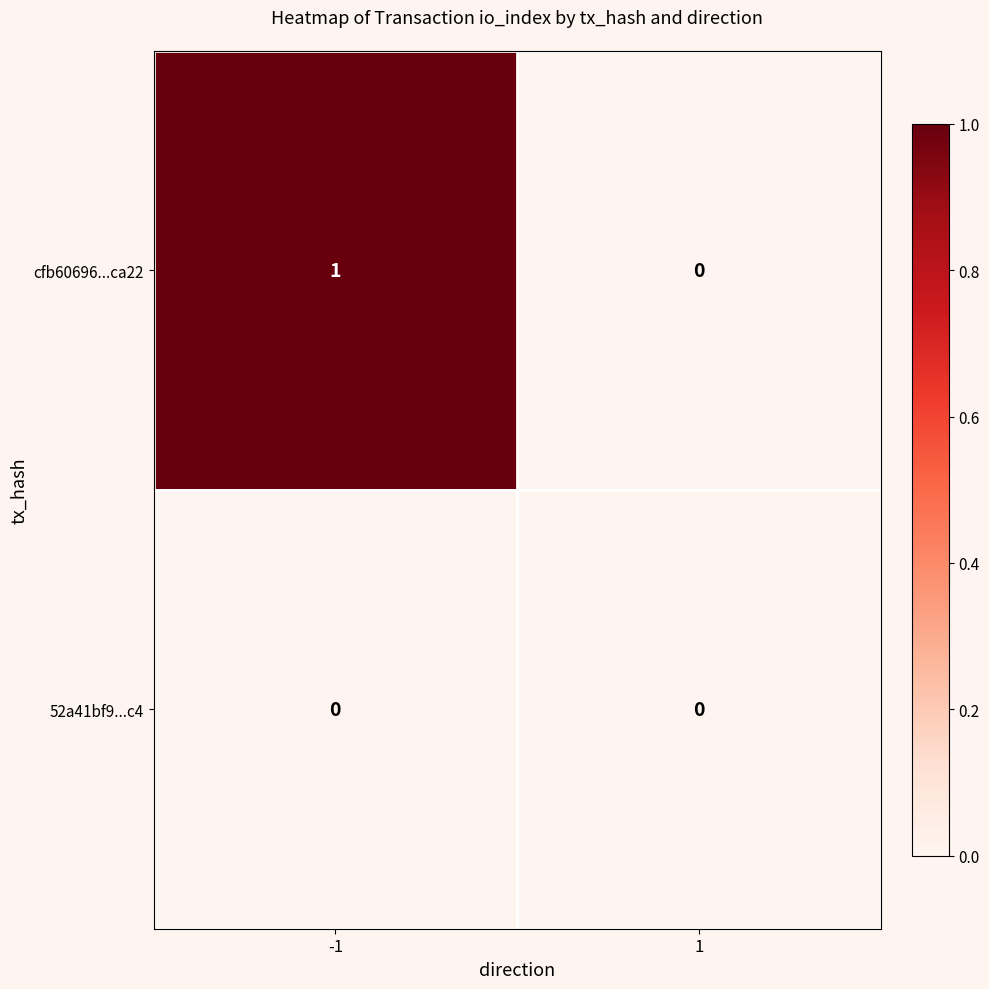

Which series changed the most between -1 and 1?

cfb60696...ca22